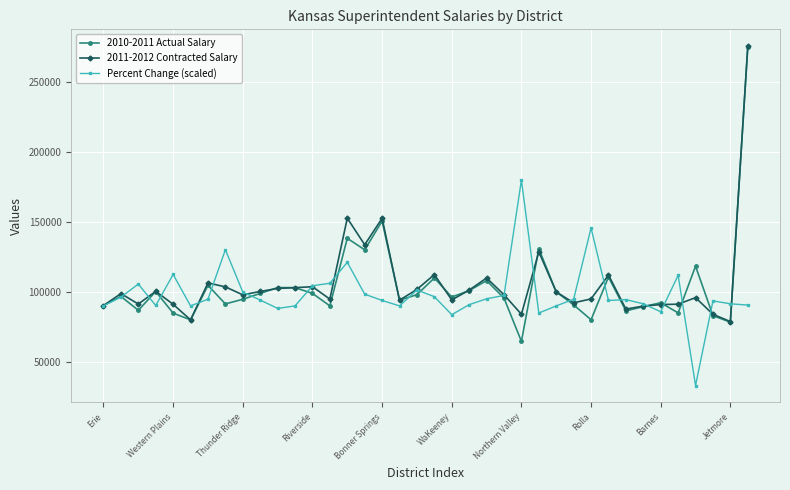

What are all the series names shown in the legend?

2010-2011 Actual Salary, 2011-2012 Contracted Salary, Percent Change (scaled)